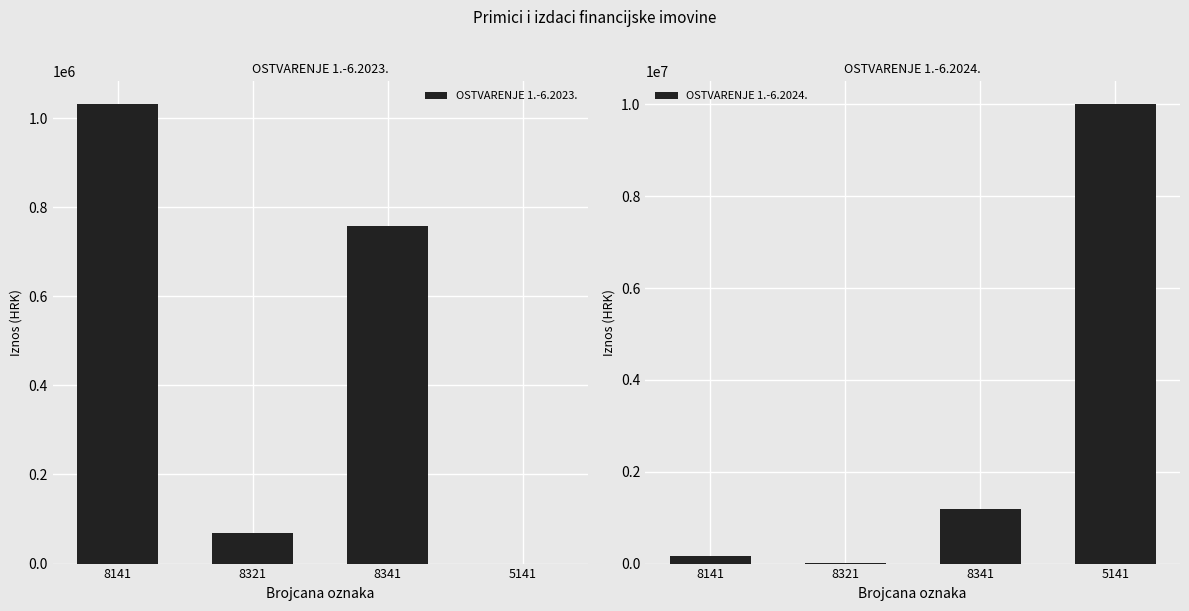

Which has a higher value, 8141 or 5141?

8141